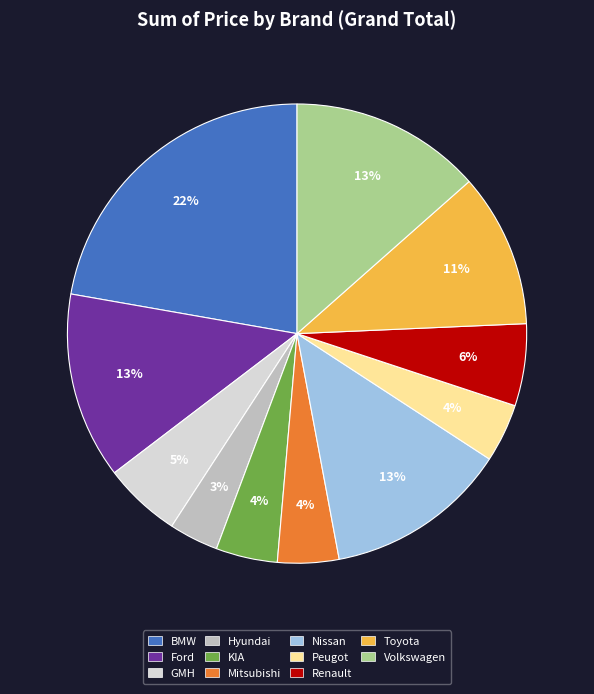

How many slices are in this pie chart?

11